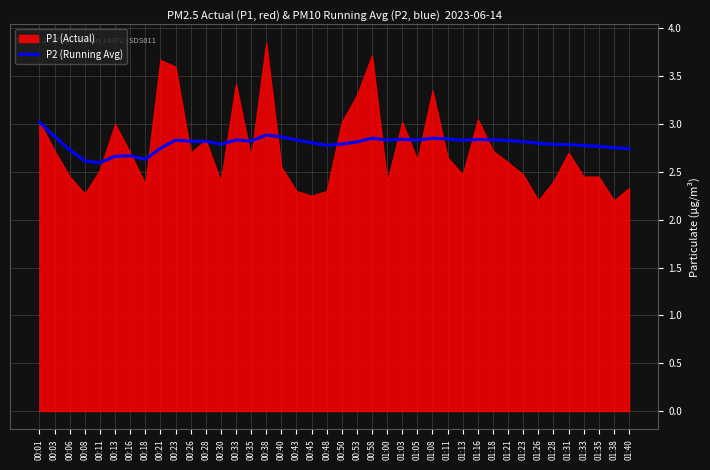

How many points are higher than both their immediate neighbors (excluding endpoints)?

9